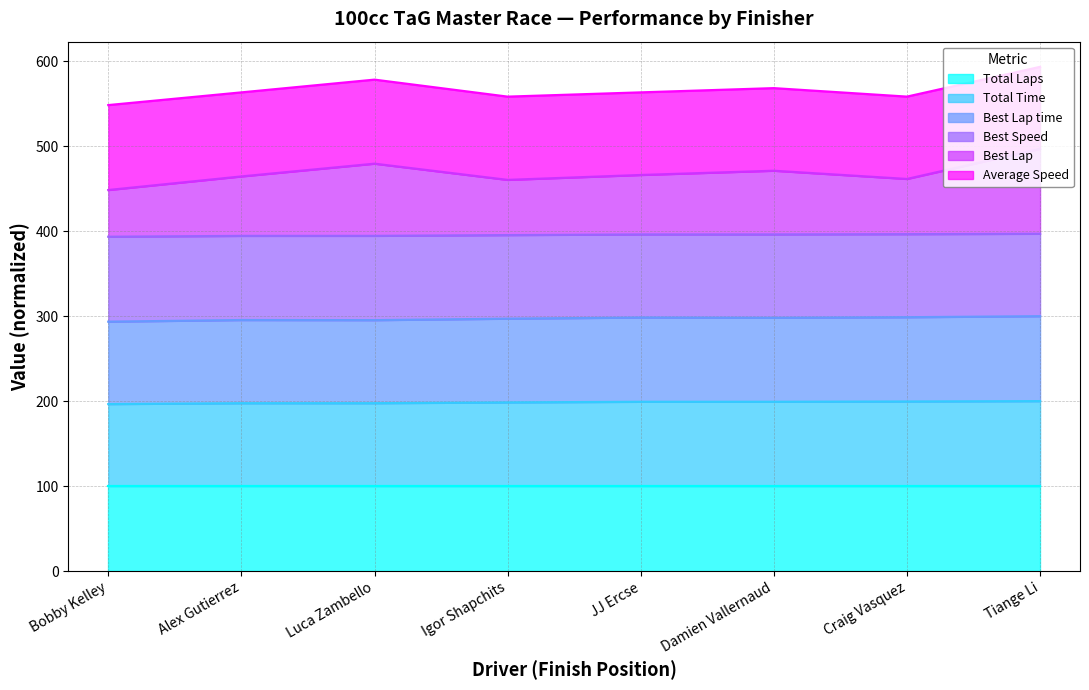

Between Tiange Li and Damien Vallernaud, which is larger?

Tiange Li